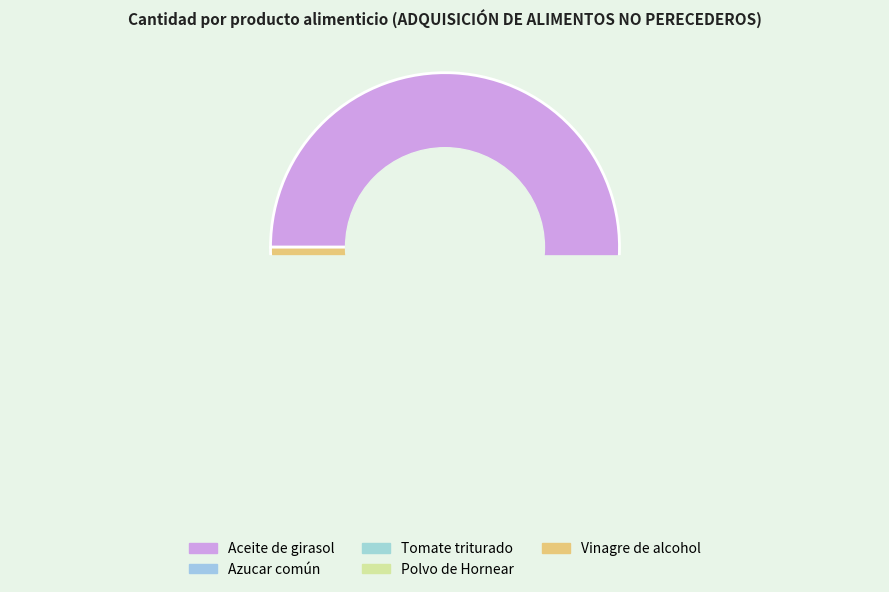

Combined, do Tomate triturado and Vinagre de alcohol account for over 50%?

No